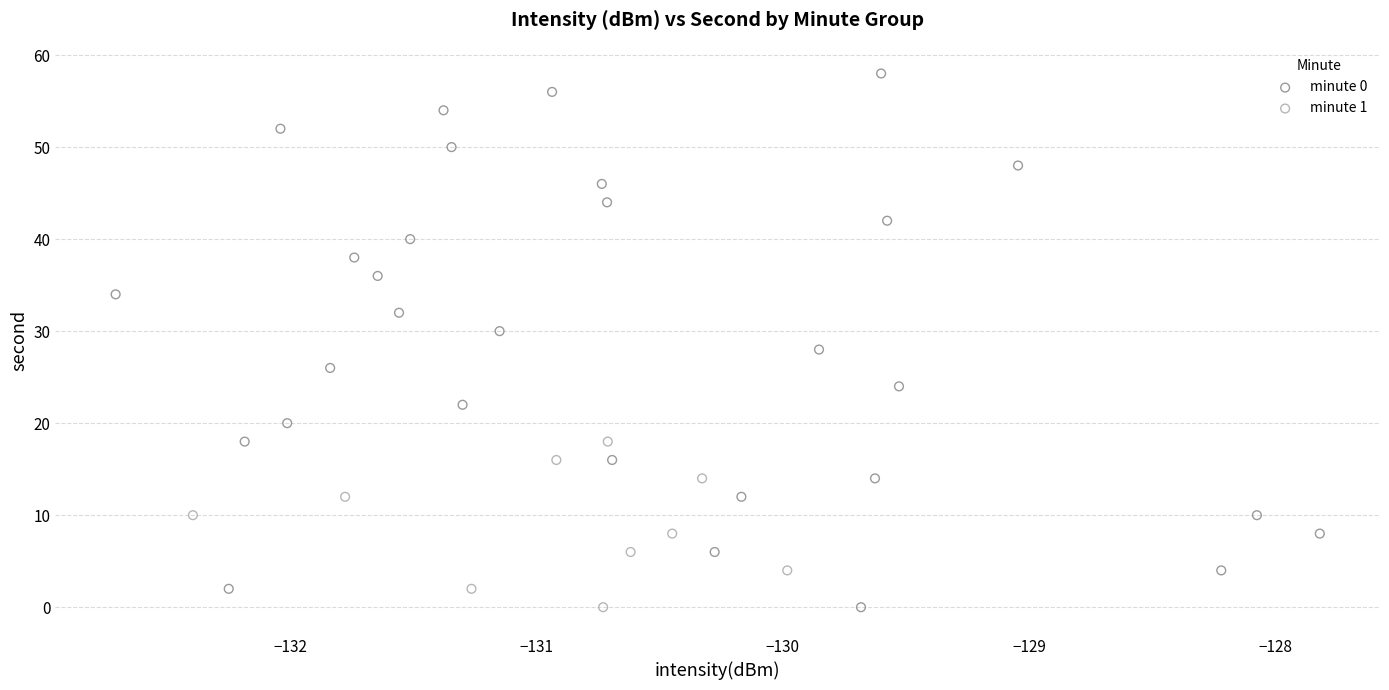

Which series reaches the maximum Y coordinate?

minute 0